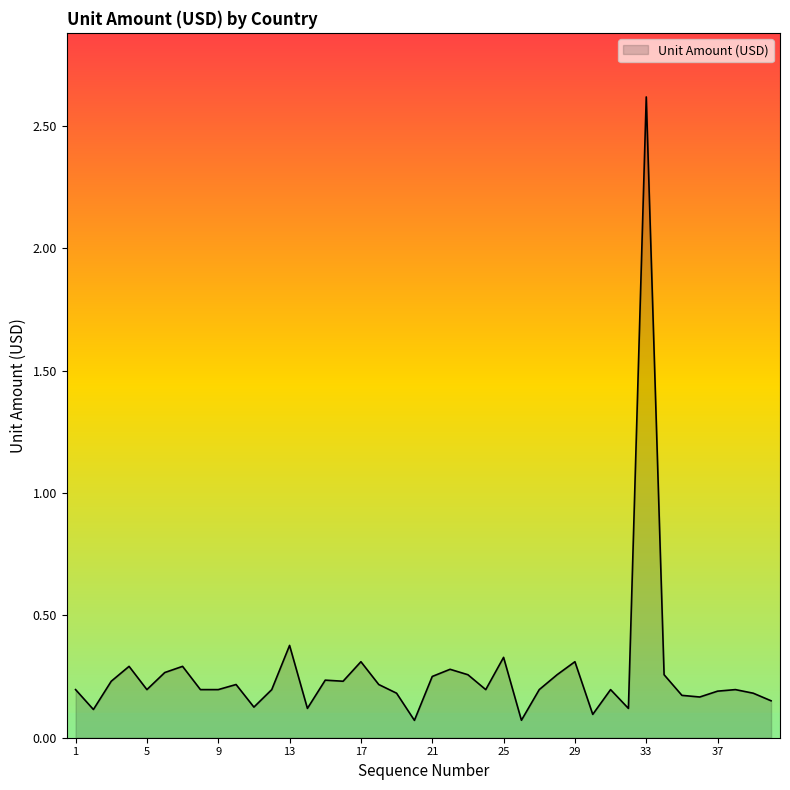

What is the greatest value displayed?

2.6